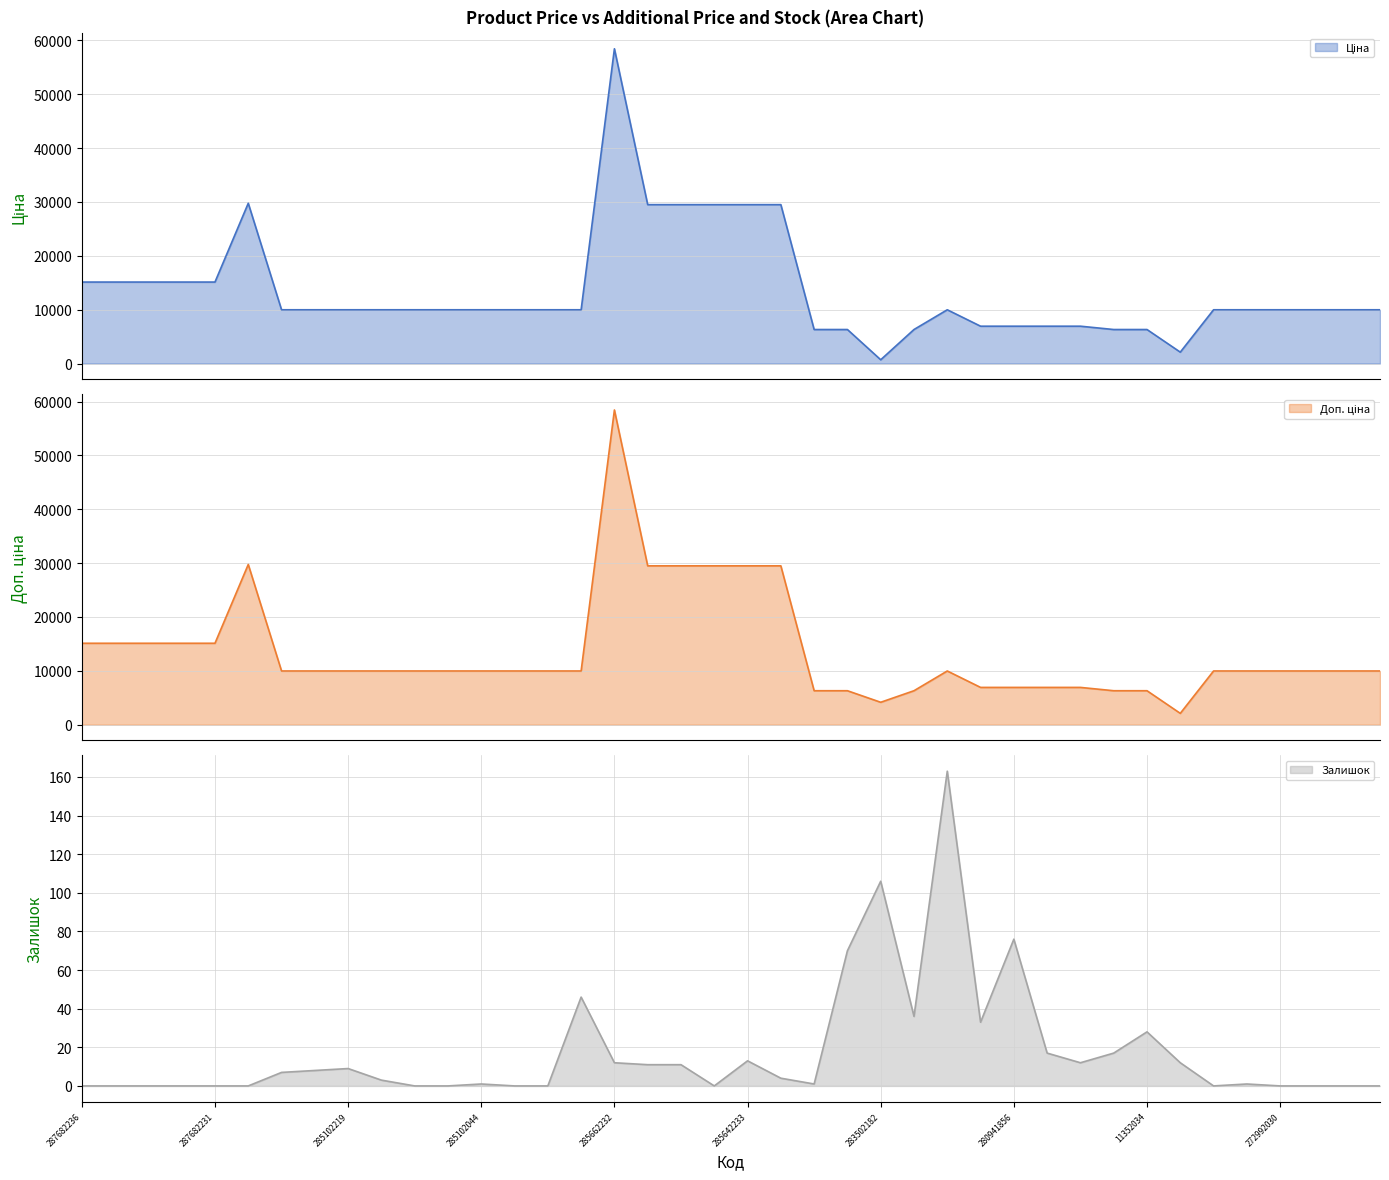

In Залишок, how many points are higher than both neighbors (excluding endpoints)?

9